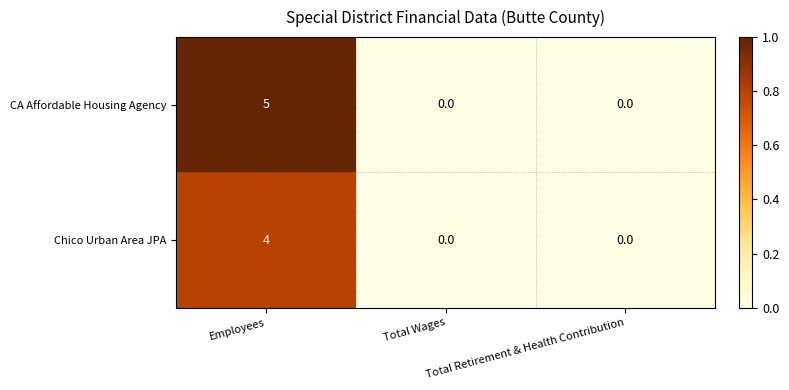

Which series has the largest total across all categories?

CA Affordable Housing Agency